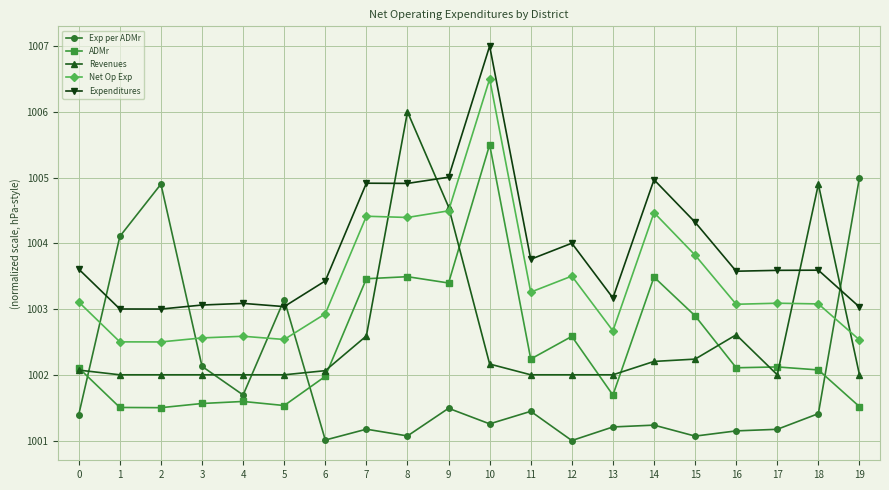

Rank the series by their maximum value, from highest to lowest.

Expenditures, Net Op Exp, Revenues, ADMr, Exp per ADMr